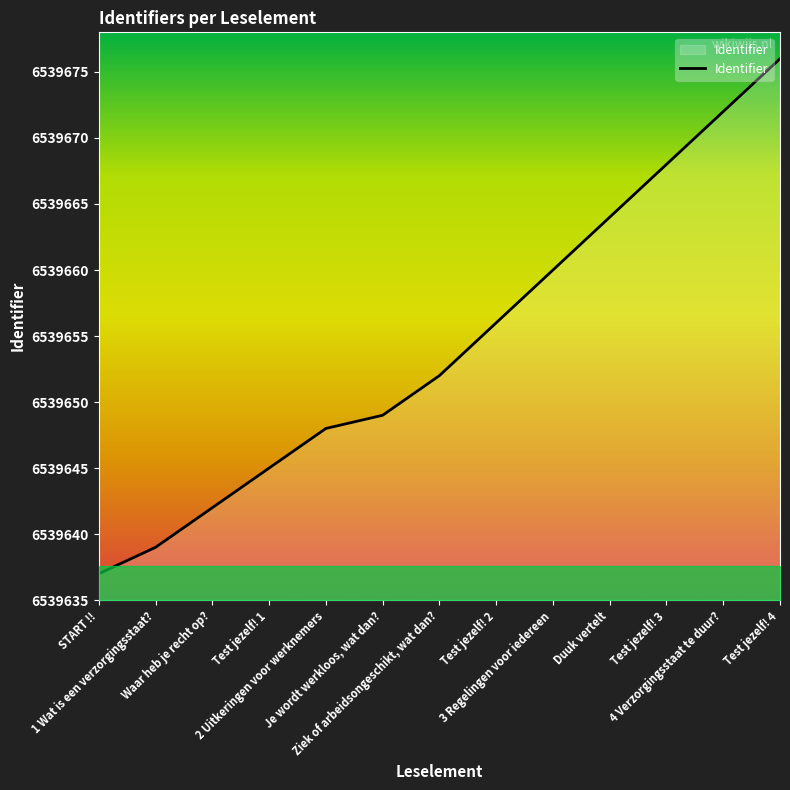

What is the change in value from Ziek of arbeidsongeschikt, wat dan? to 4 Verzorgingsstaat te duur??

+20